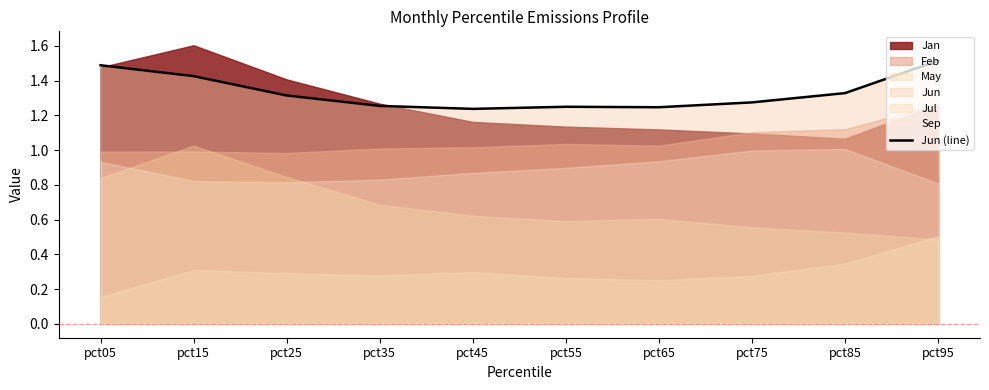

Does the chart have visible grid lines?

No